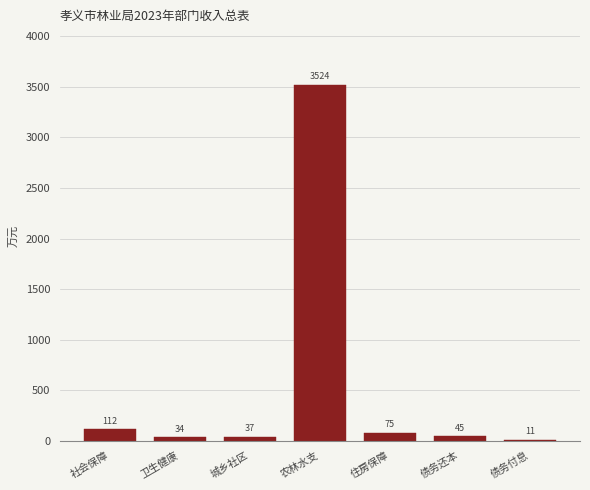

What is the greatest value displayed?

3524.0